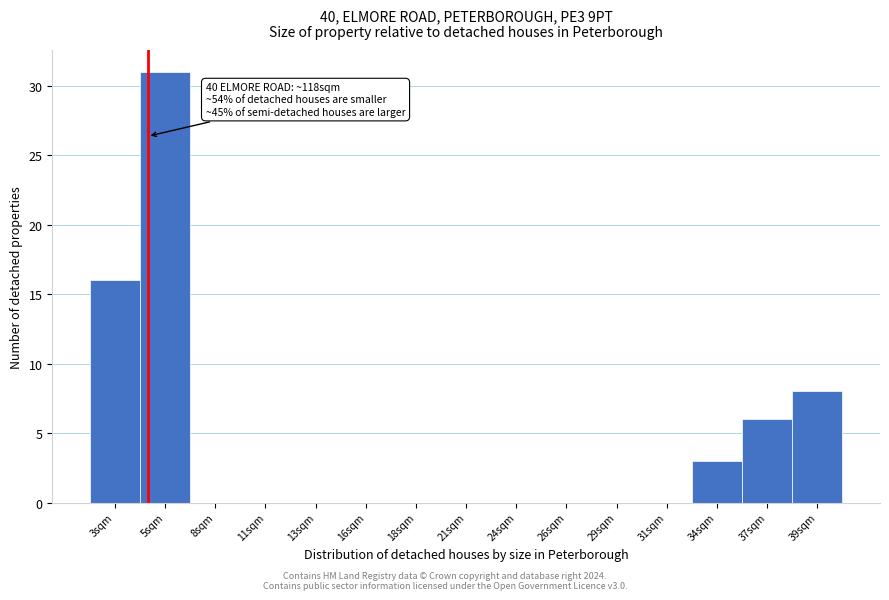

Reading left to right, extract all data points from this chart.

3sqm=16	5sqm=31	8sqm=0	11sqm=0	13sqm=0	16sqm=0	18sqm=0	21sqm=0	24sqm=0	26sqm=0	29sqm=0	31sqm=0	34sqm=3	37sqm=6	39sqm=8